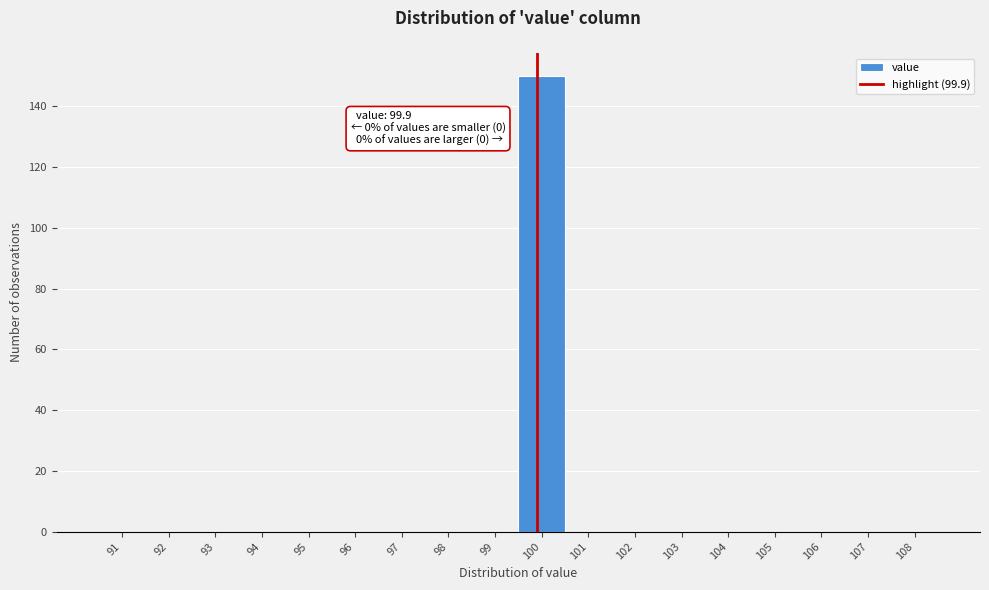

Over which range of the x-axis is the bar tallest?

99.5 to 100.5